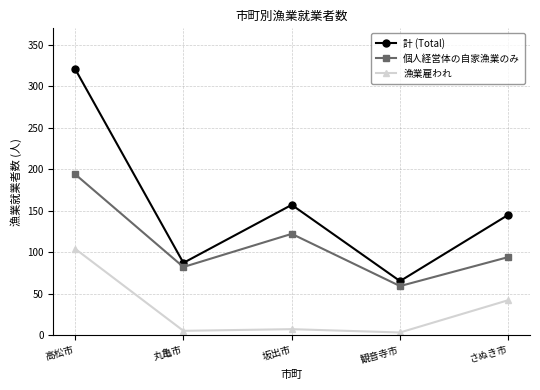

What is the label of the 4th point from the right?

丸亀市